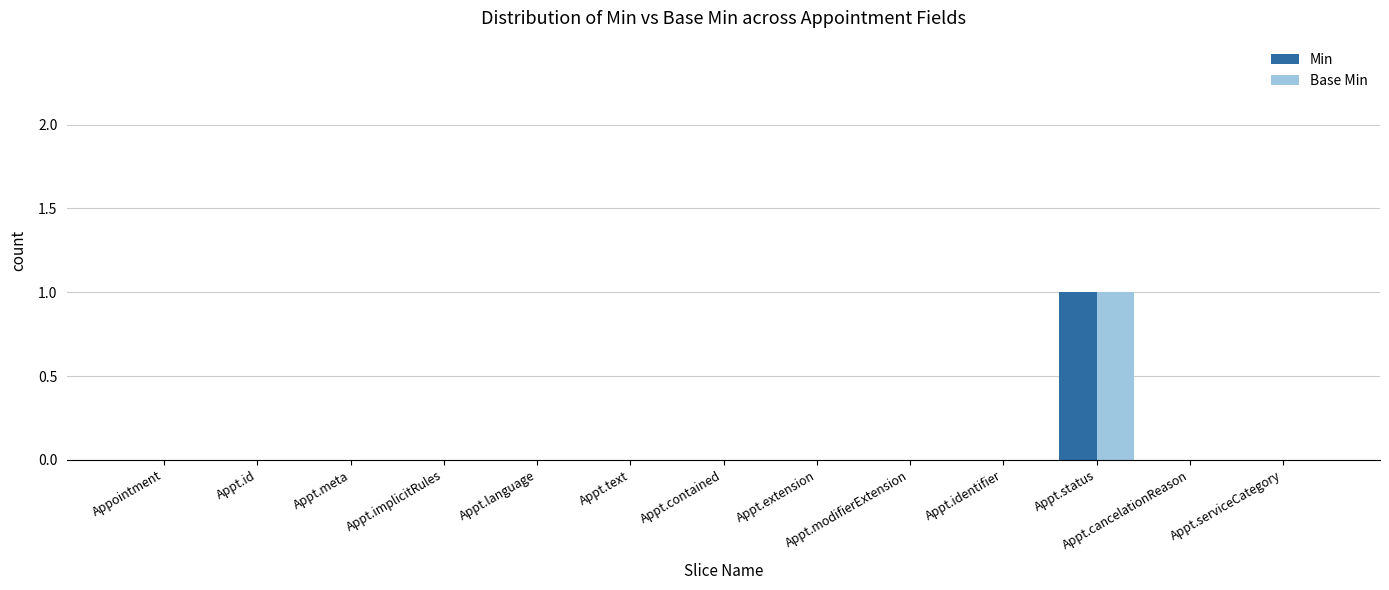

True or false: Min has a value of 0 at Appt.cancelationReason.

True